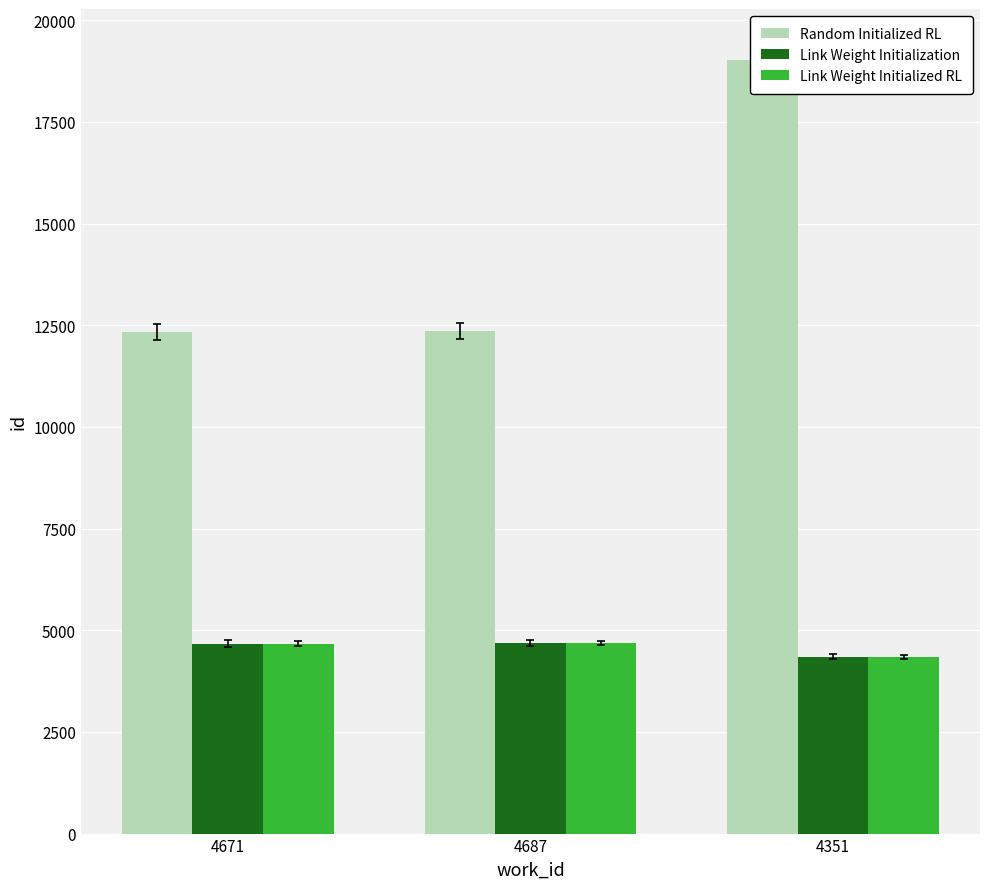

Rank the series by their maximum value, from highest to lowest.

Random Initialized RL, Link Weight Initialization, Link Weight Initialized RL